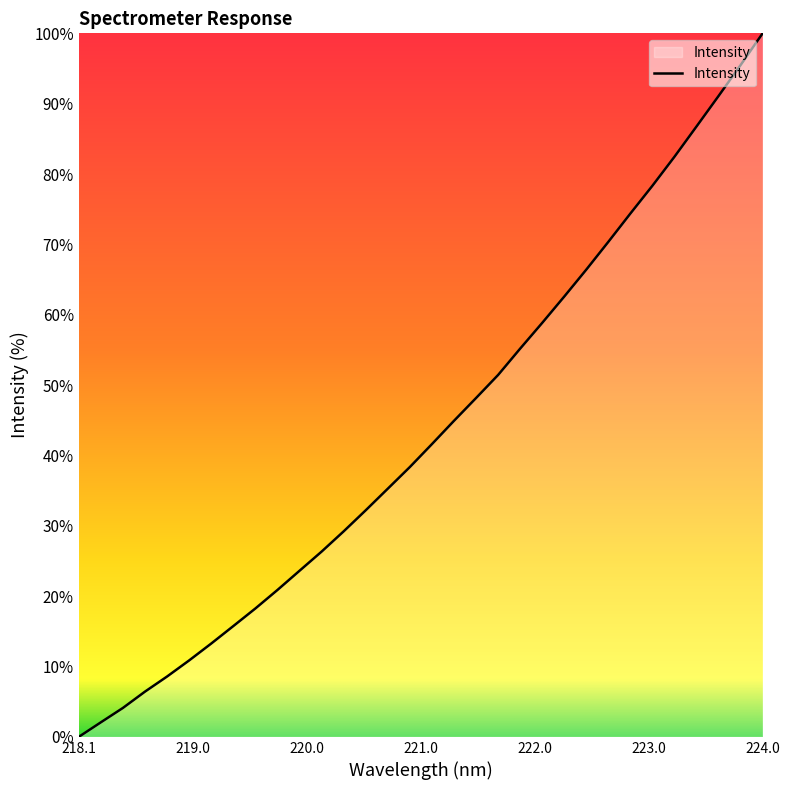

How many lines are shown in the chart?

1